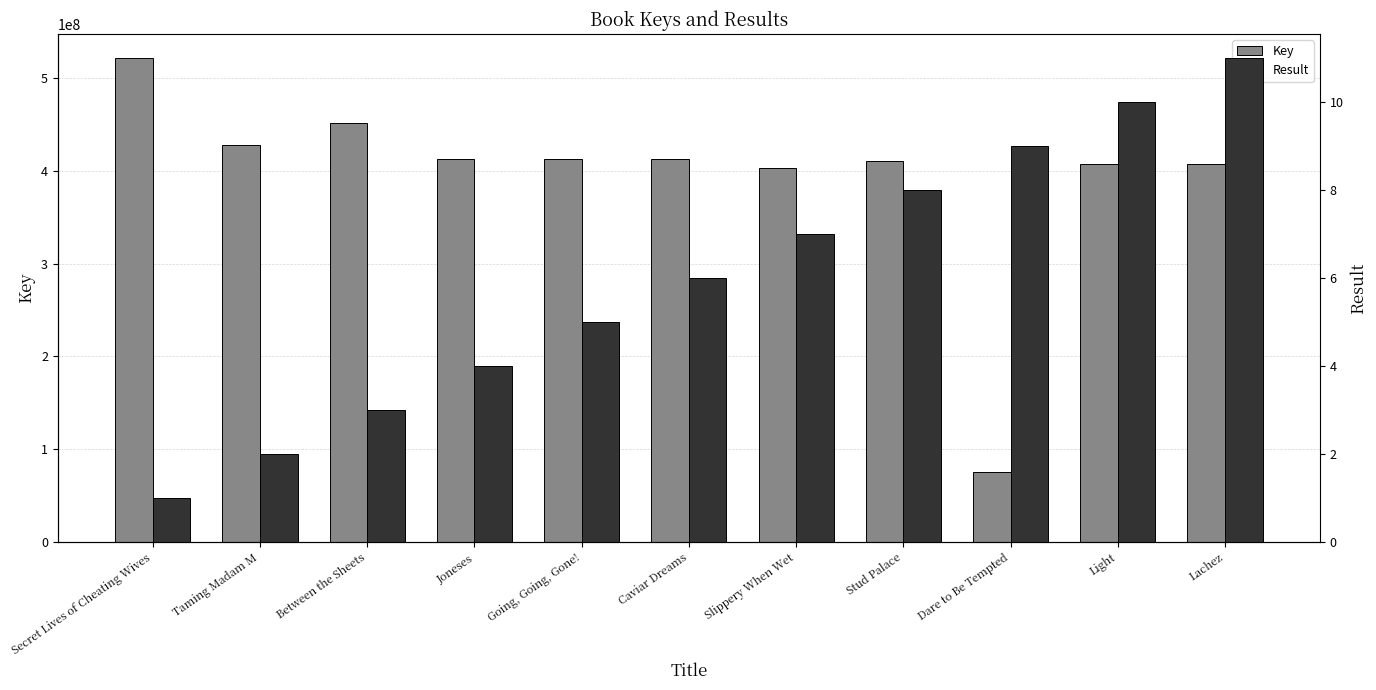

What is the label of the 11th bar from the left?

Lachez